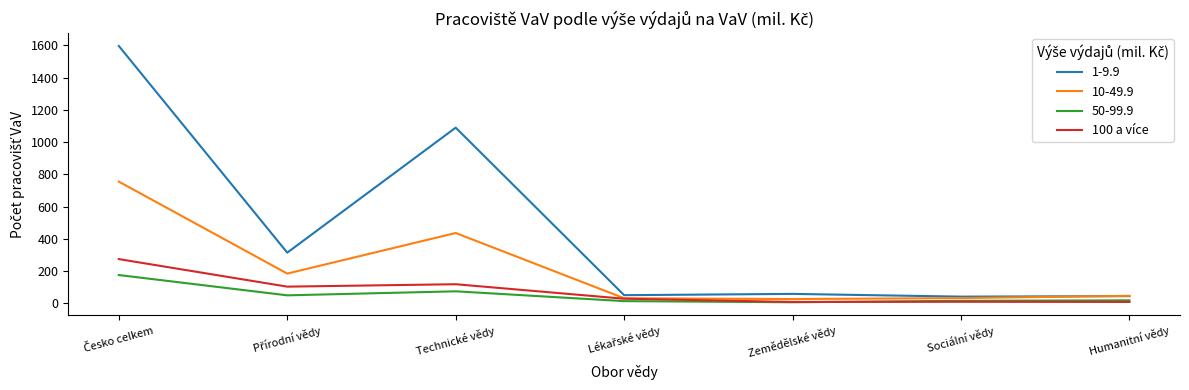

What is the greatest value displayed?

1597